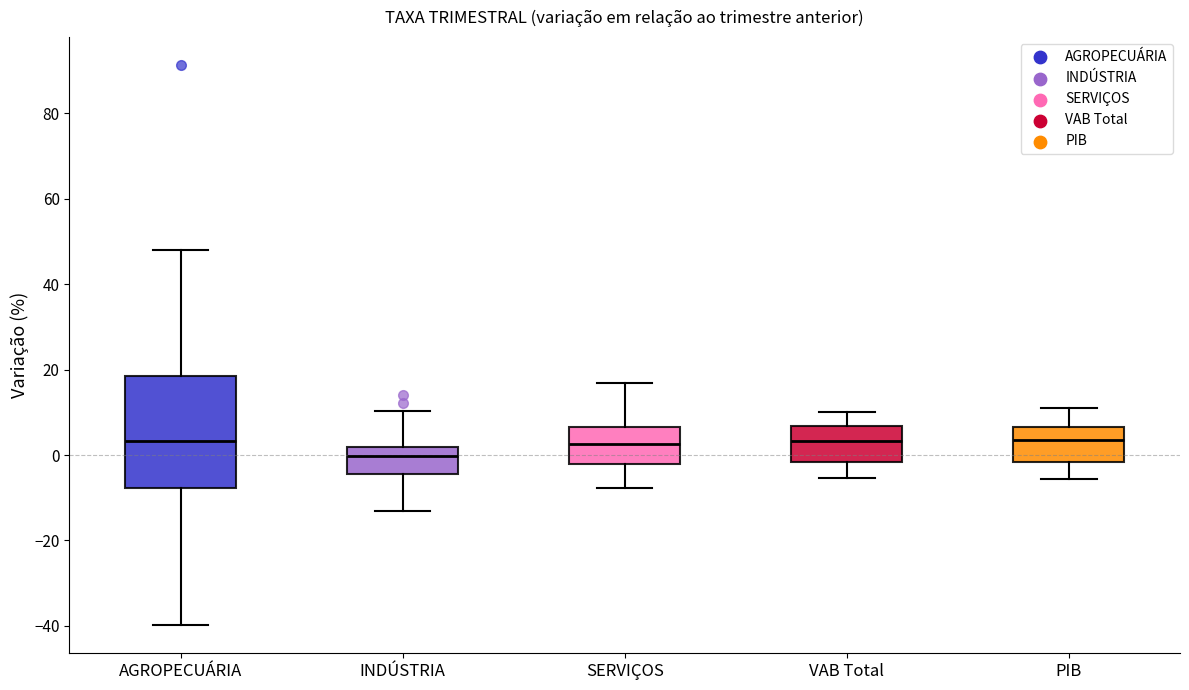

Which box is the tallest, from its lower edge to its upper edge?

AGROPECUÁRIA